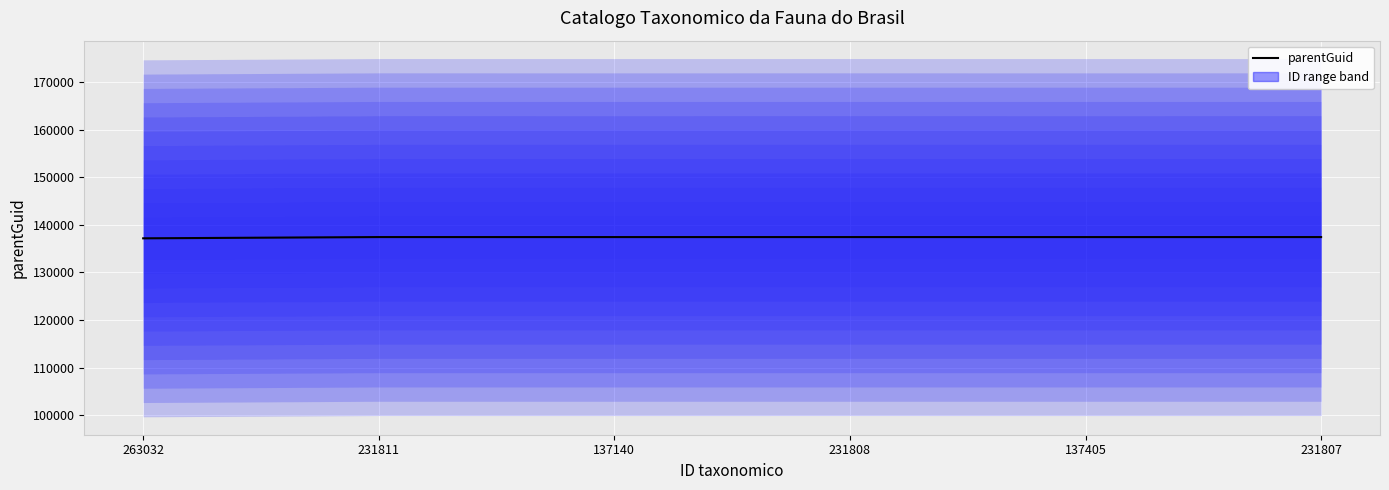

What is the approximate value at 231807?

137405